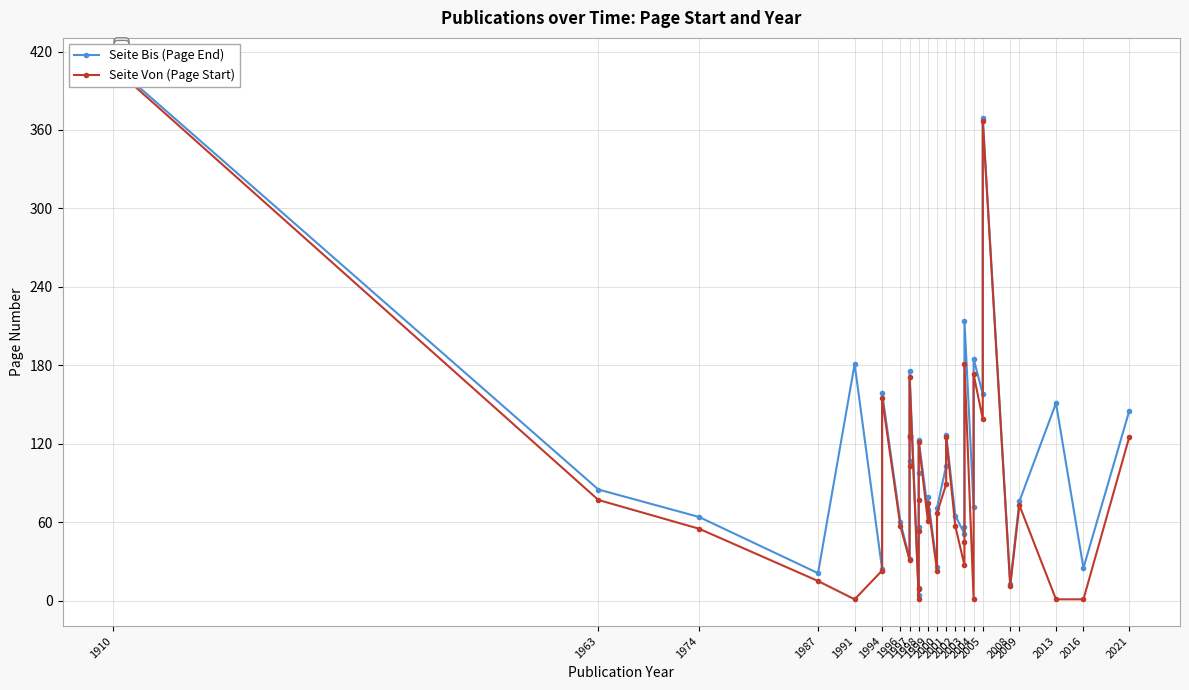

Rank the series by their average value, from lowest to highest.

Seite Von (Page Start), Seite Bis (Page End)